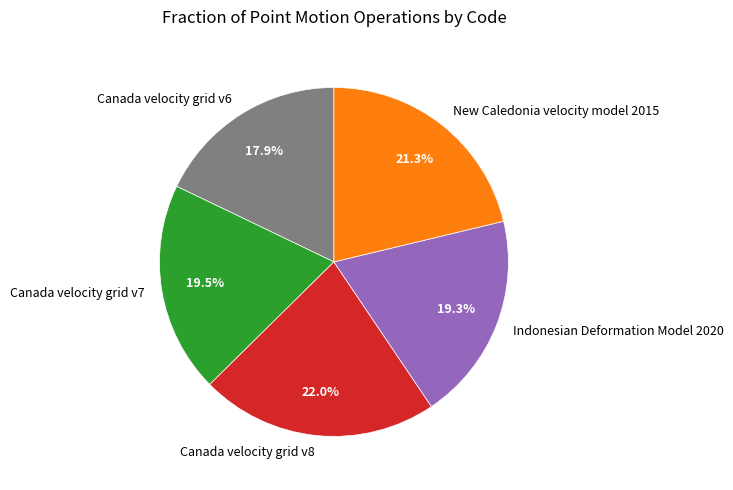

Which has a higher value, New Caledonia velocity model 2015 or Canada velocity grid v7?

New Caledonia velocity model 2015